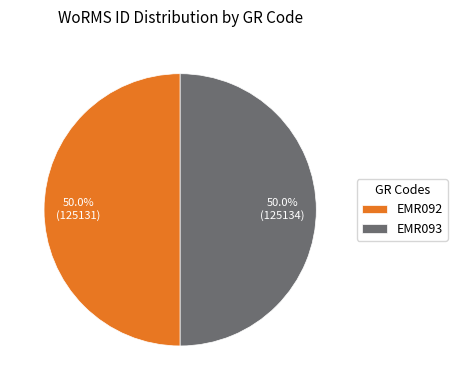

Approximately how many times larger is the value at EMR093 compared to EMR092?

1.0